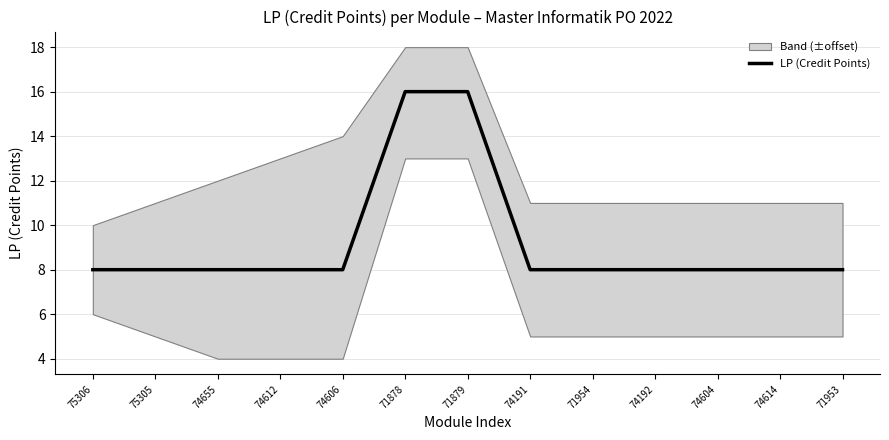

True or false: the data shows 8 at 74614.

True